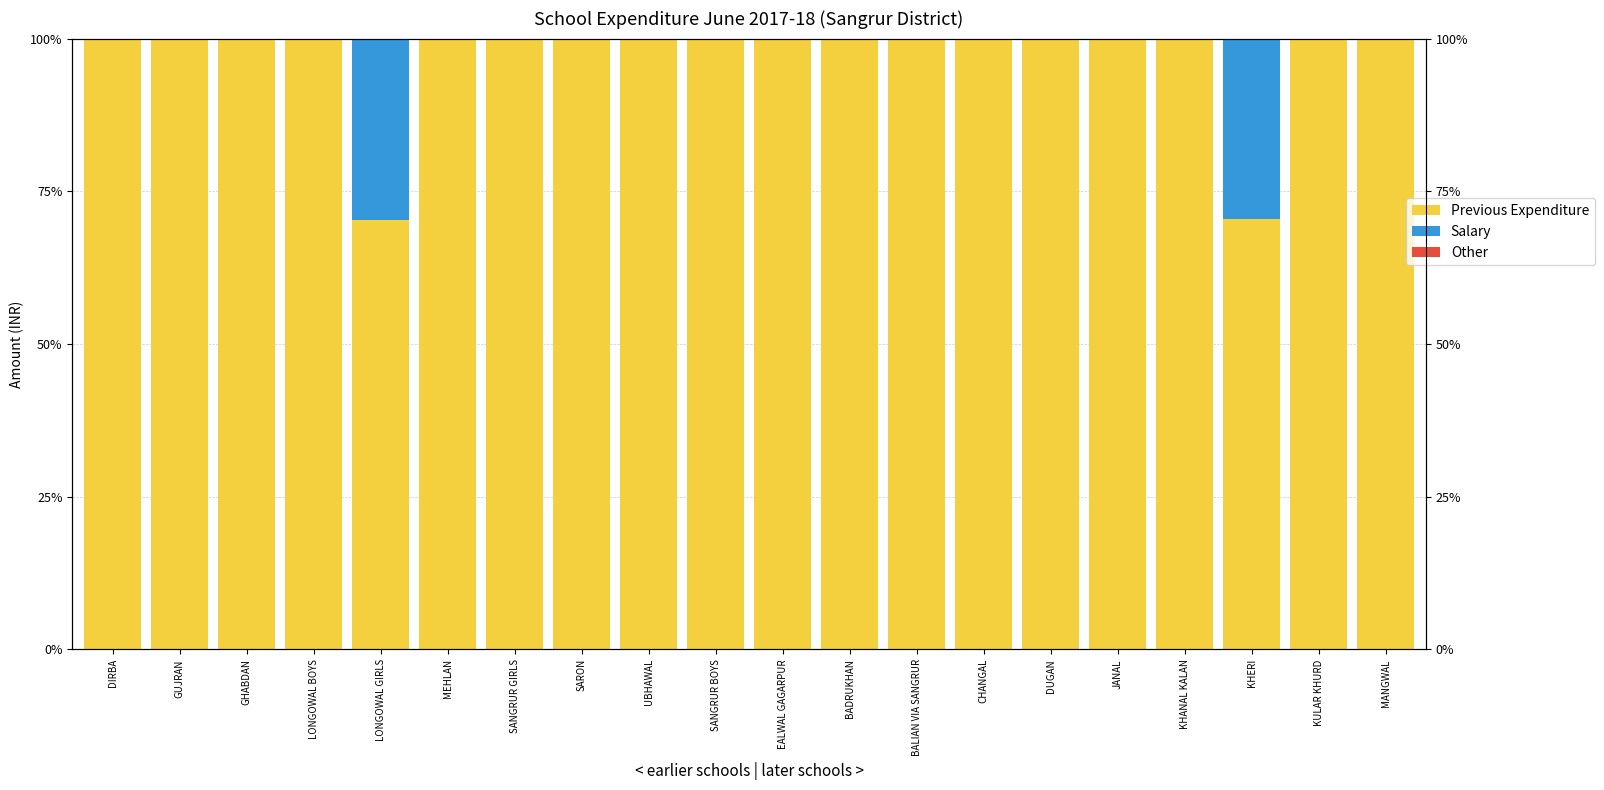

Which series has the largest total across all categories?

Previous Expenditure